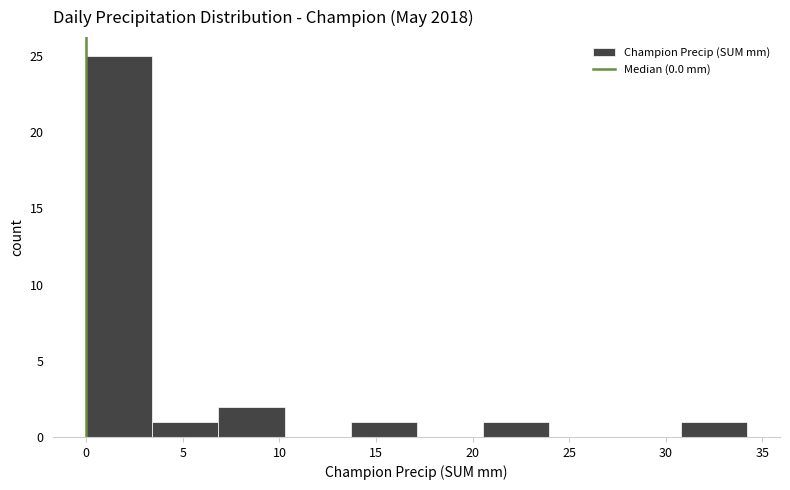

Which range on the x-axis has the tallest bar?

0.0 to 3.5